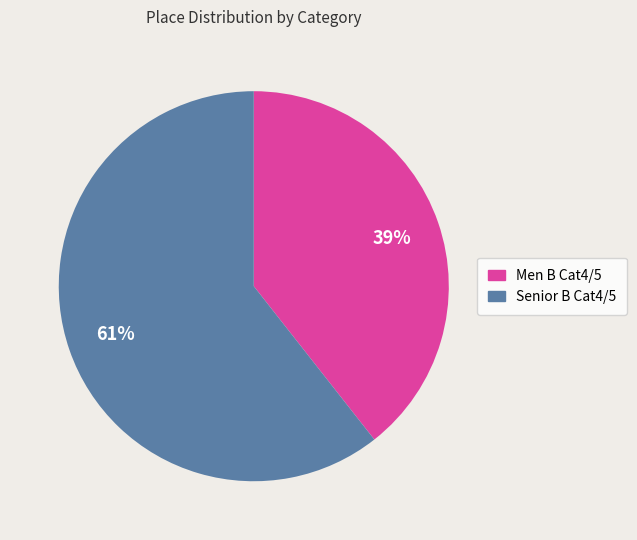

Between Men B Cat4/5 and Senior B Cat4/5, which is larger?

Senior B Cat4/5